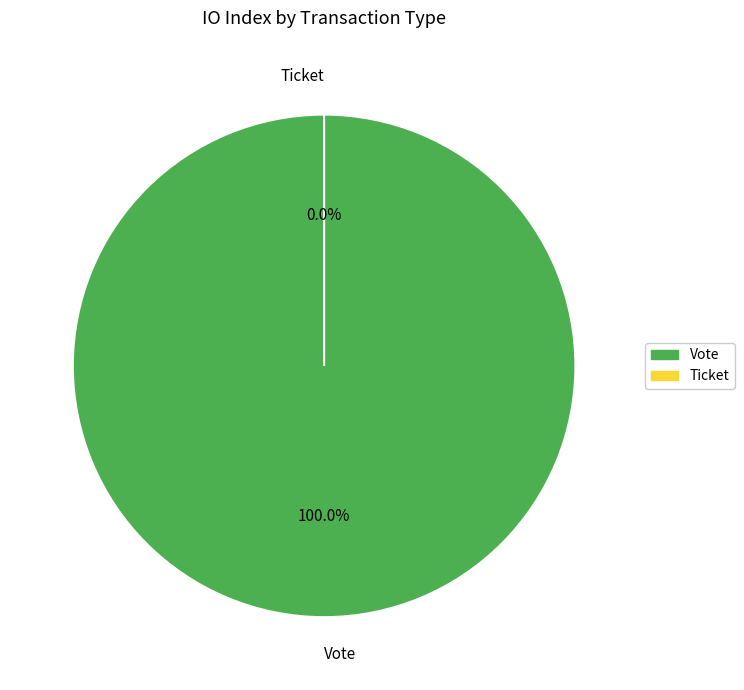

Is it true that Vote is 99% of the pie?

False